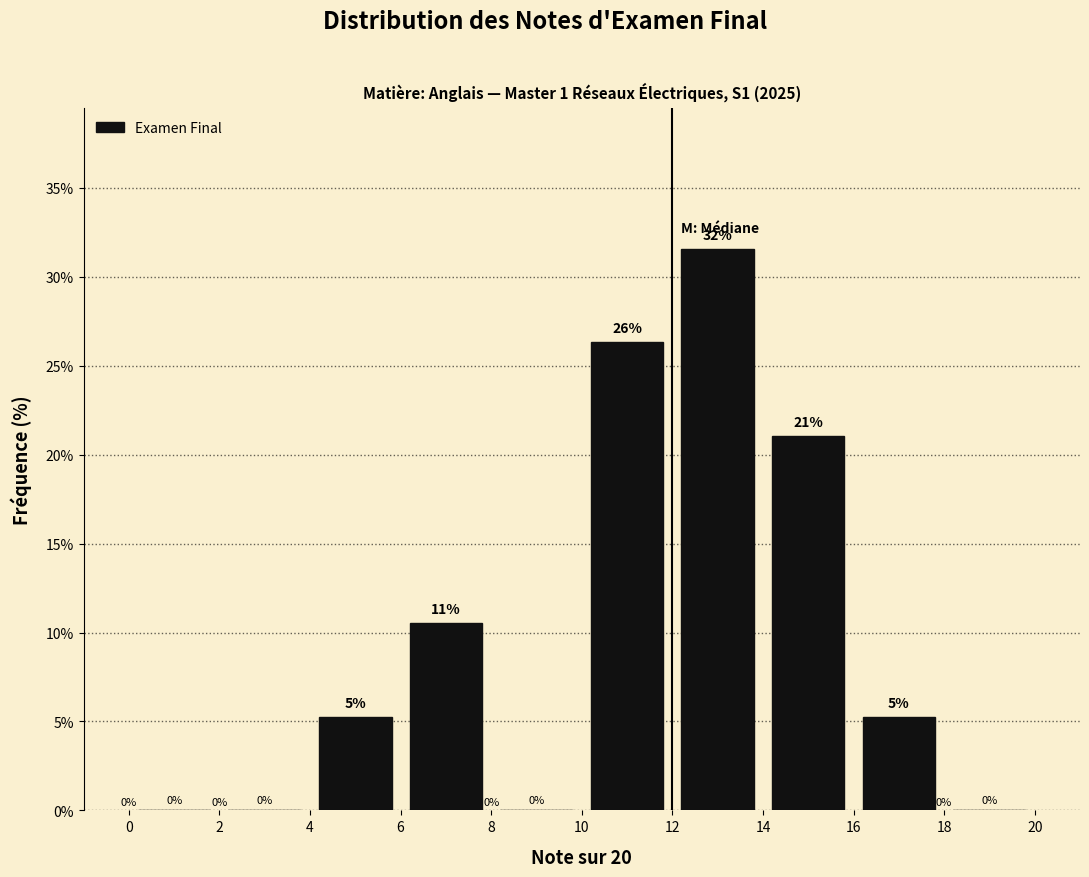

Which range on the x-axis has the tallest bar?

12 to 14